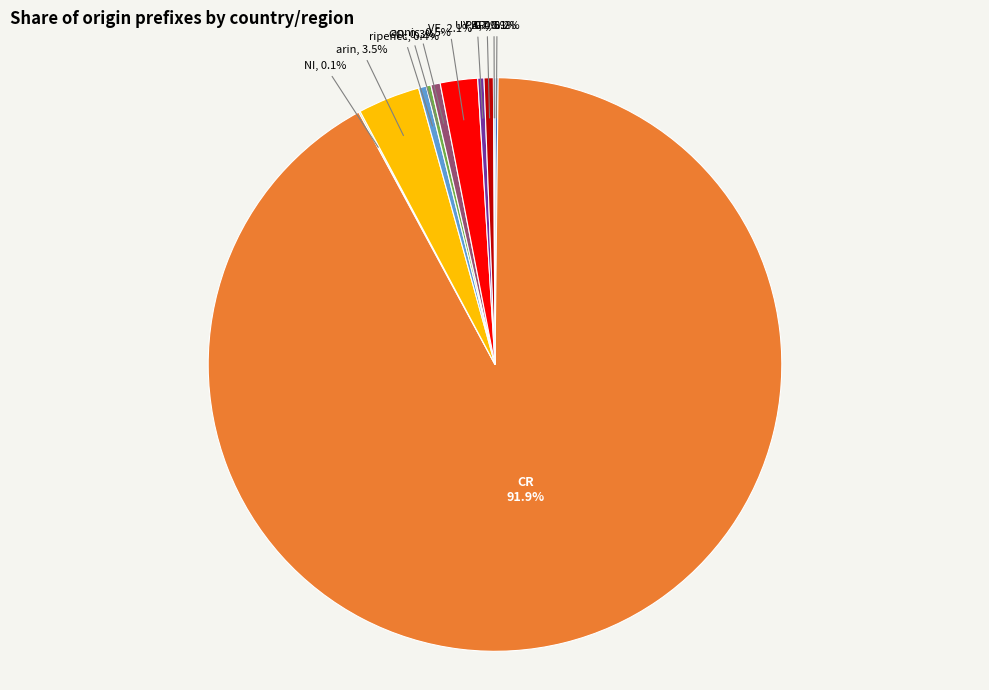

Is there a majority slice in this chart?

Yes